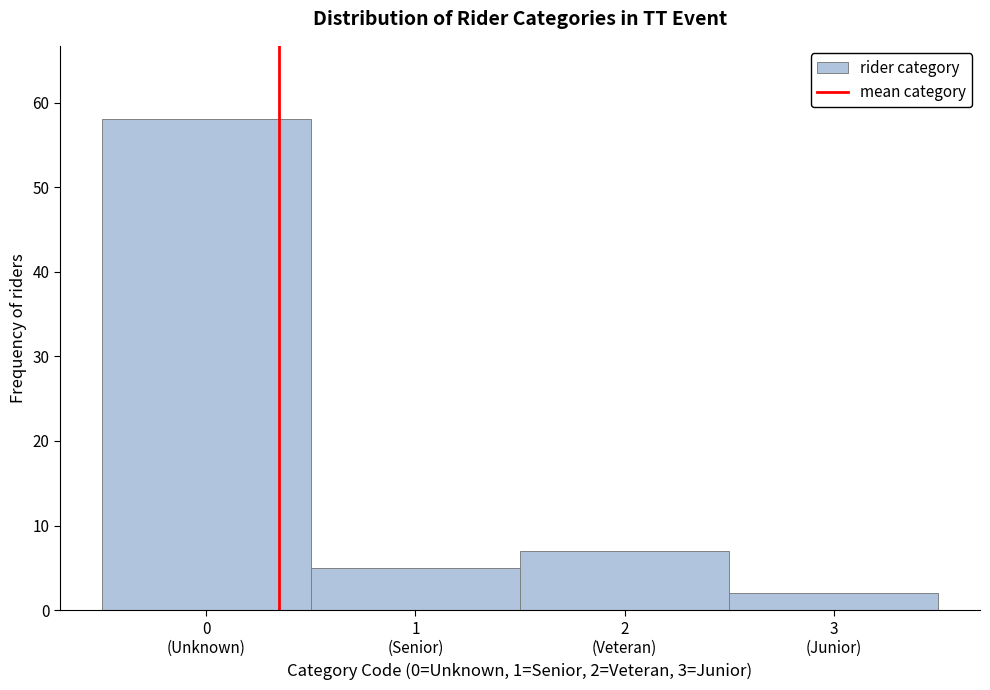

Reading left to right, what are all the values shown in this chart?

58	5	7	2